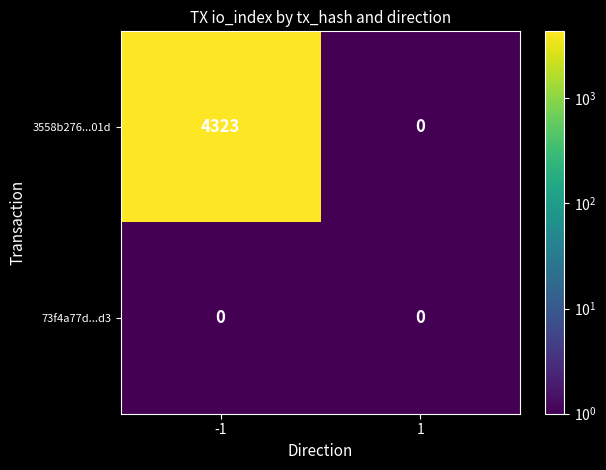

At which category is the sum across all series the highest?

-1